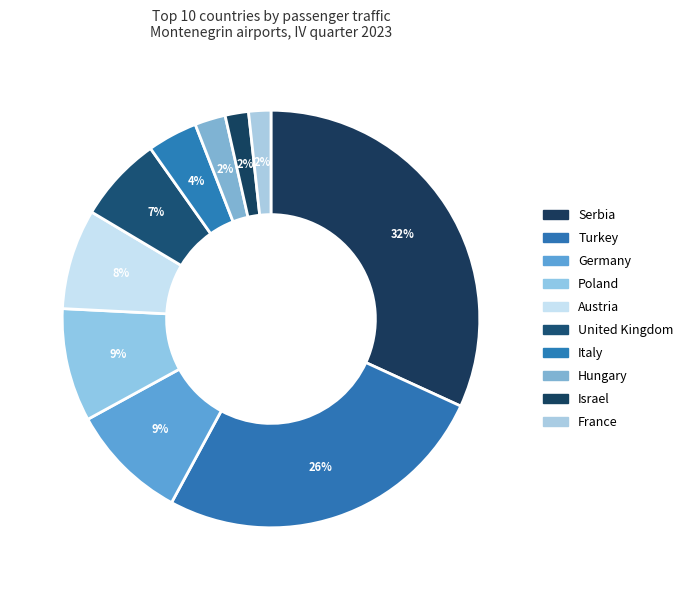

To the nearest percent, what is the average slice percentage?

10%